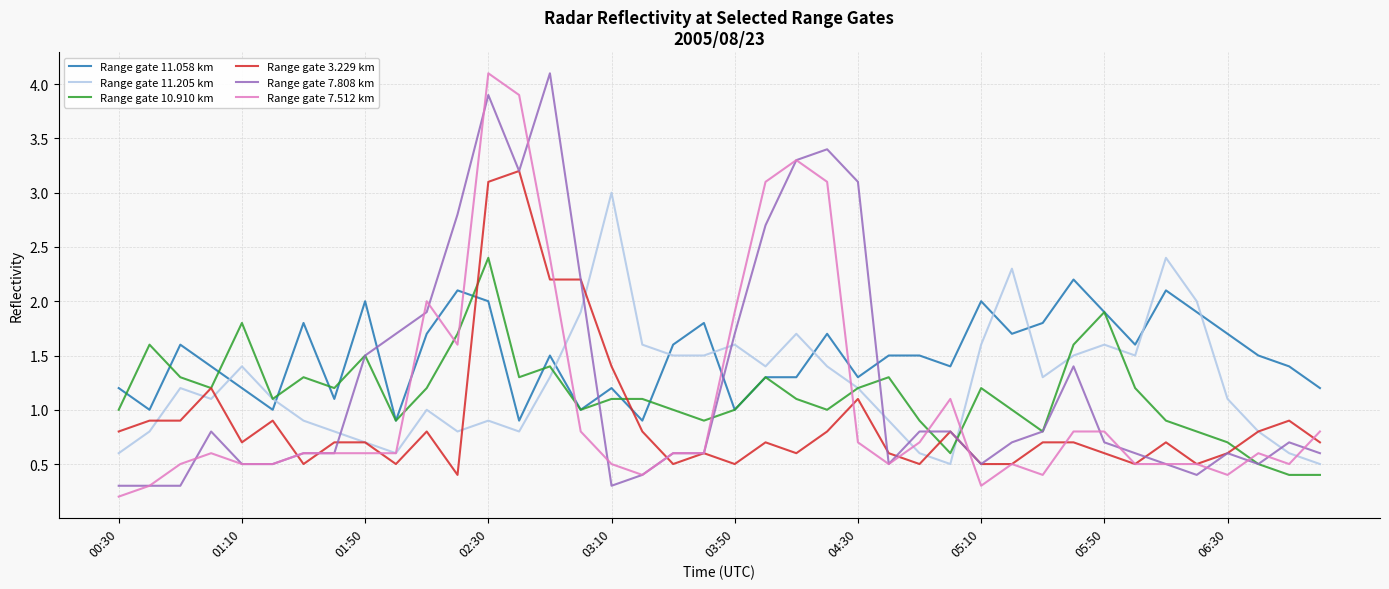

How many times do Range gate 11.058 km and Range gate 7.512 km cross each other?

6